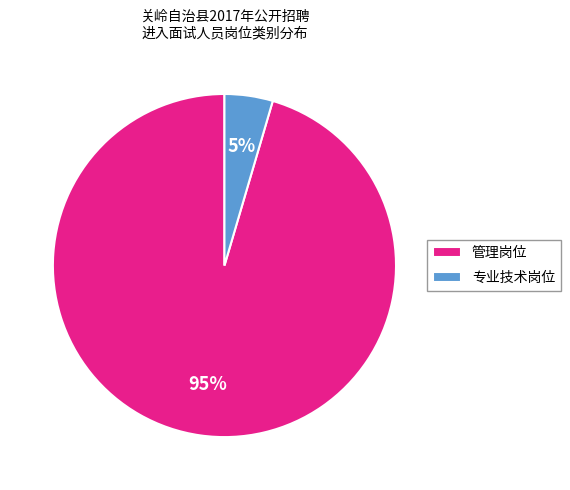

Between 管理岗位 and 专业技术岗位, which is larger?

管理岗位